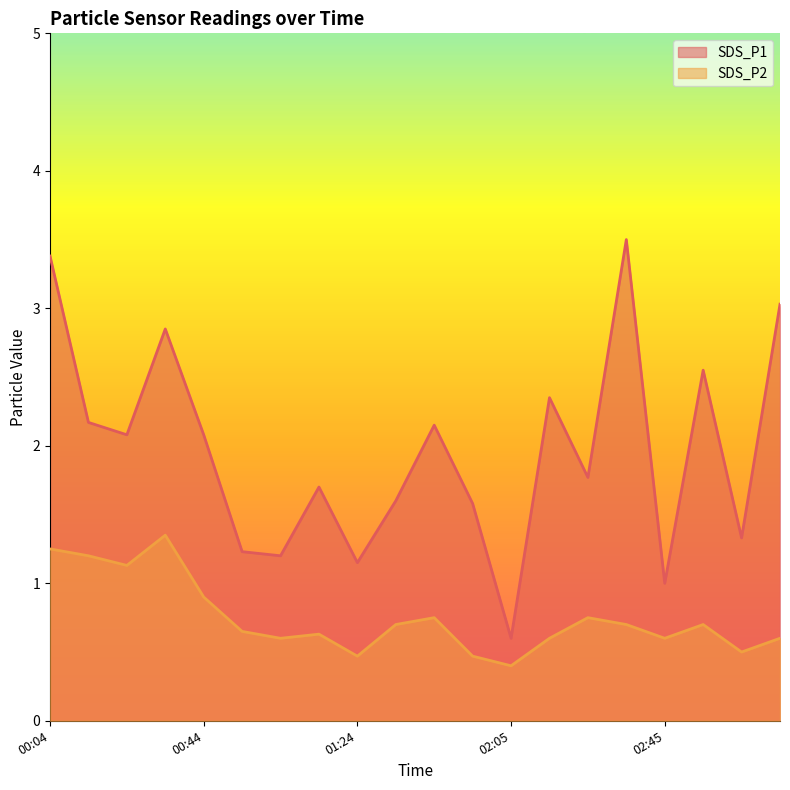

Where does the SDS_P1 series first go above 2?

00:04